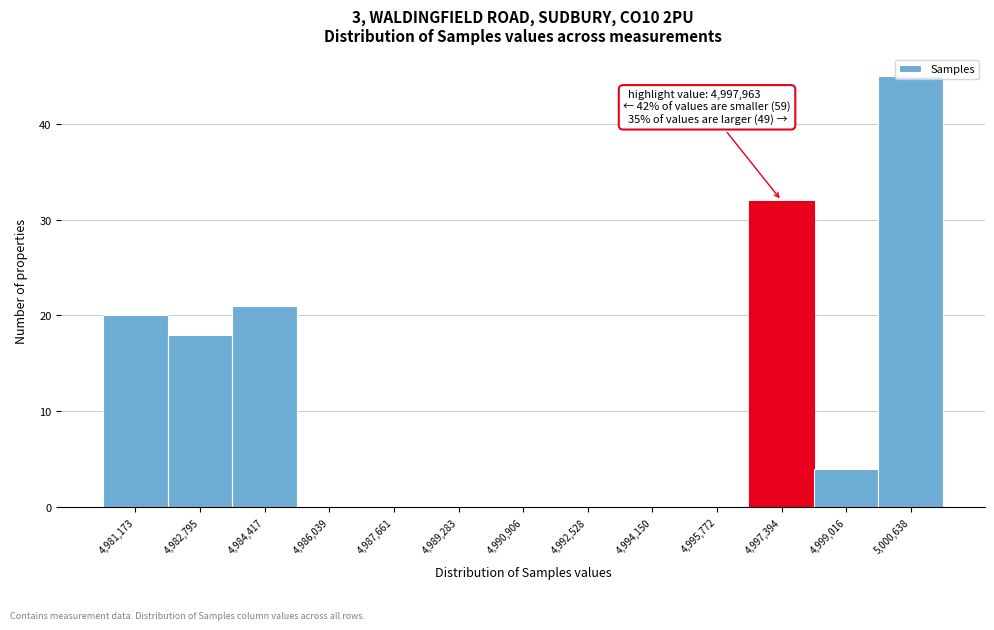

Which range on the x-axis has the tallest bar?

4999800 to 5001400